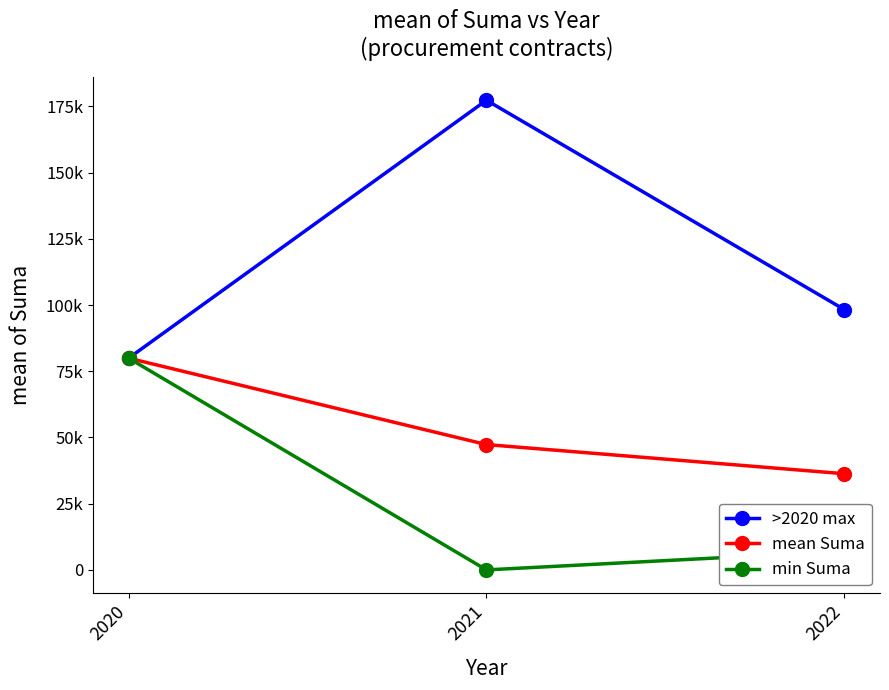

What is the difference between the maximum and minimum values in the >2020 max series?

97378.1